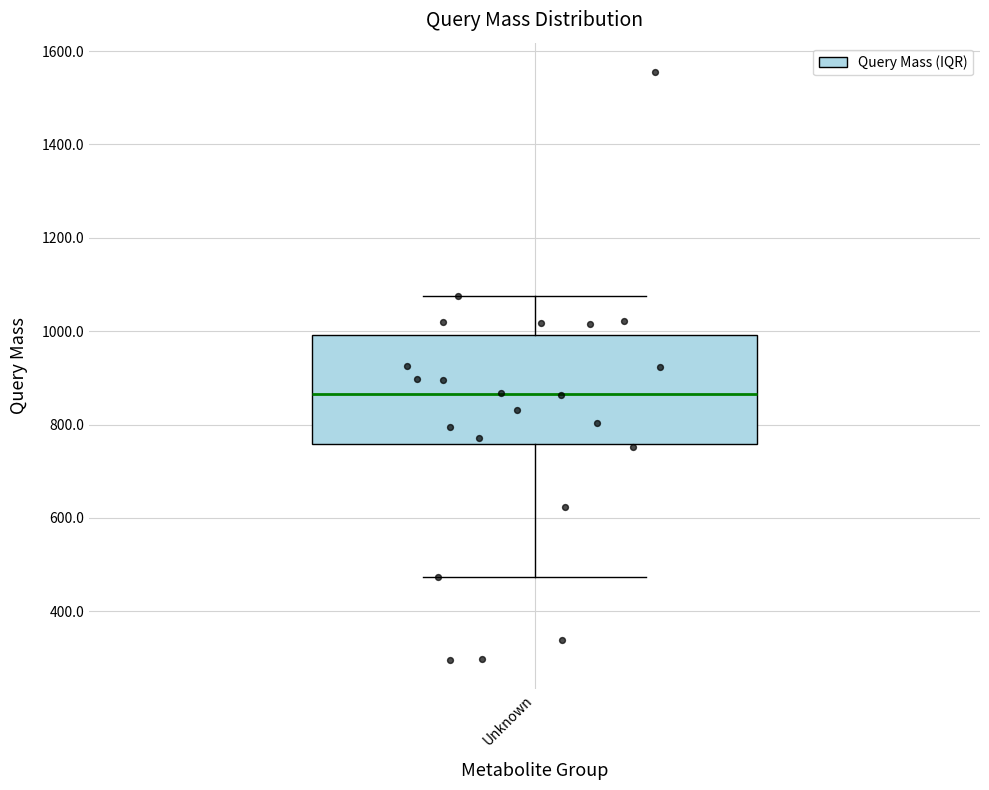

Read this box plot against the y-axis: the position of the median line, the range covered by the box, and the ends of both whiskers. The values are not printed on the chart, so give them approximately, as read against the axis.

median 860, box 760 to 1000, whiskers 480 to 1080